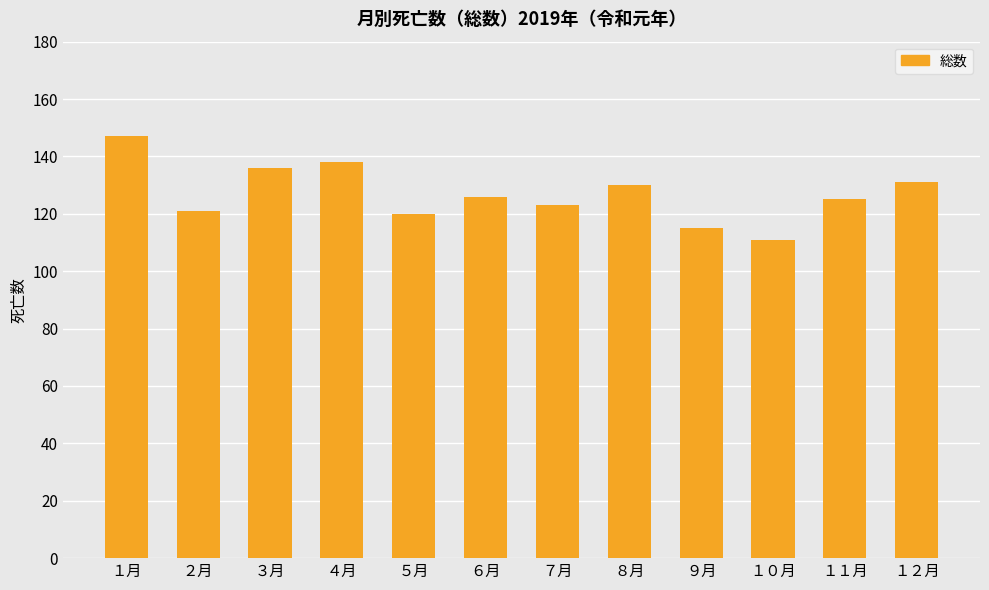

Which category has the highest value across all series?

１月